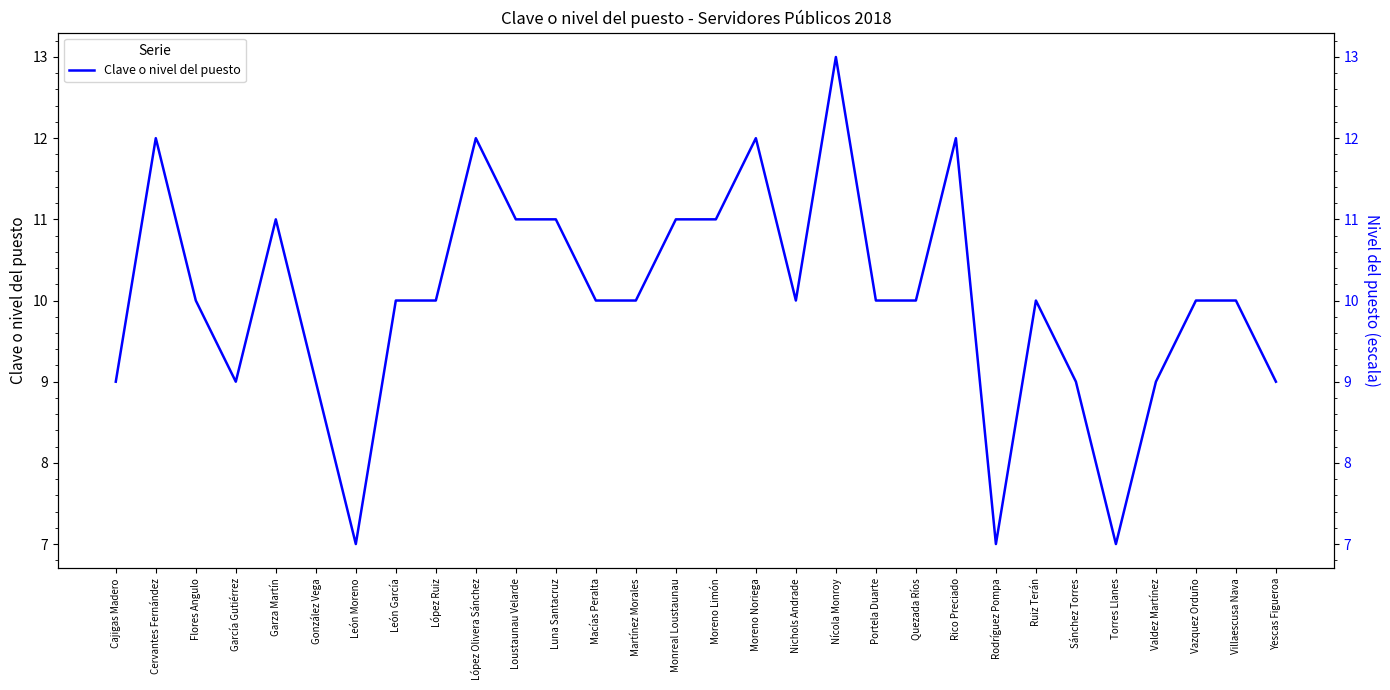

Count the number of categories in the chart.

30